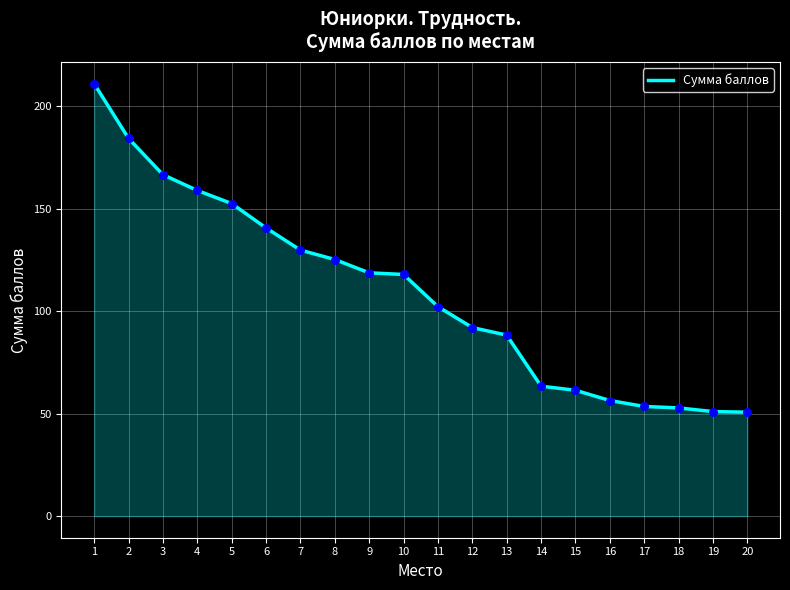

Approximately how many times larger is the value at 16 compared to 17?

1.1